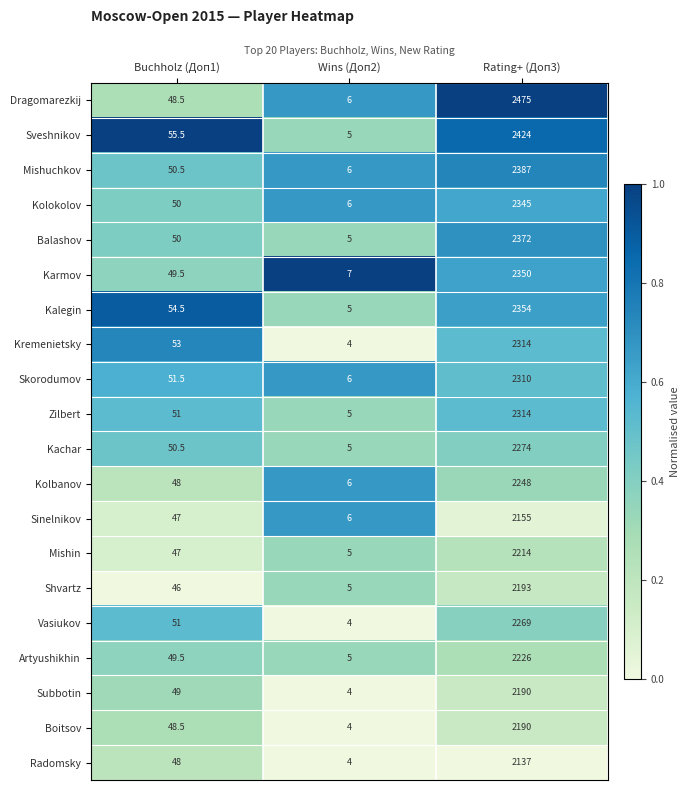

What is the spread (max minus min) of values at Wins (Доп2)?

3.0